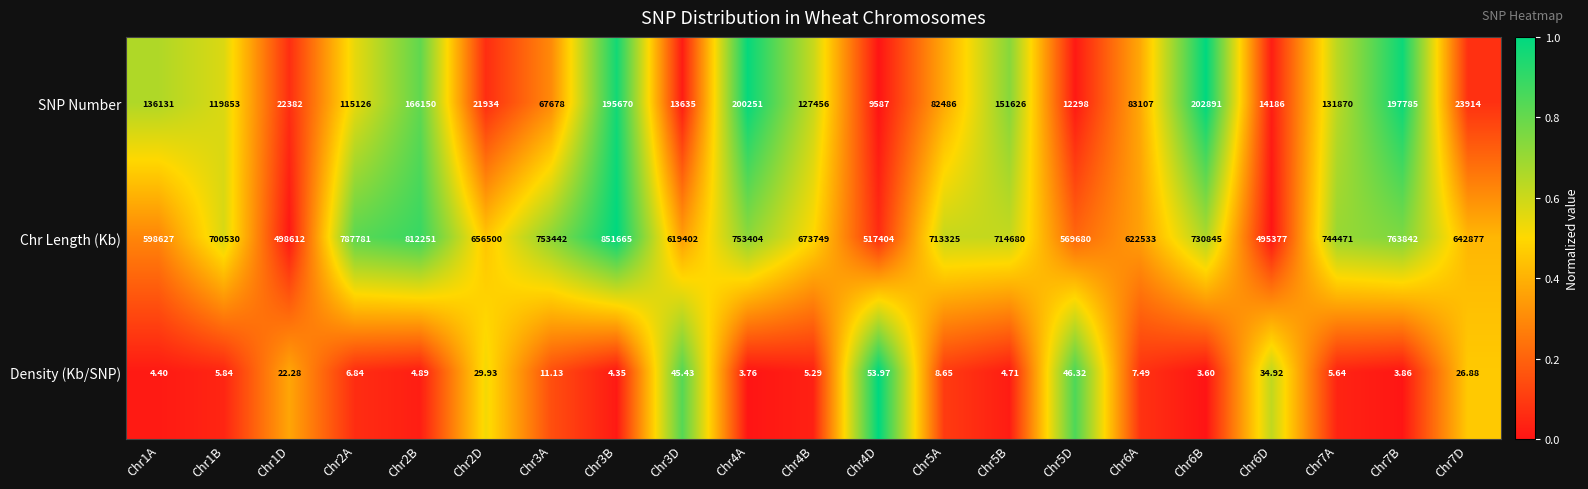

Between Chr6A and Chr7B, which series saw the biggest shift?

Chr Length (Kb)